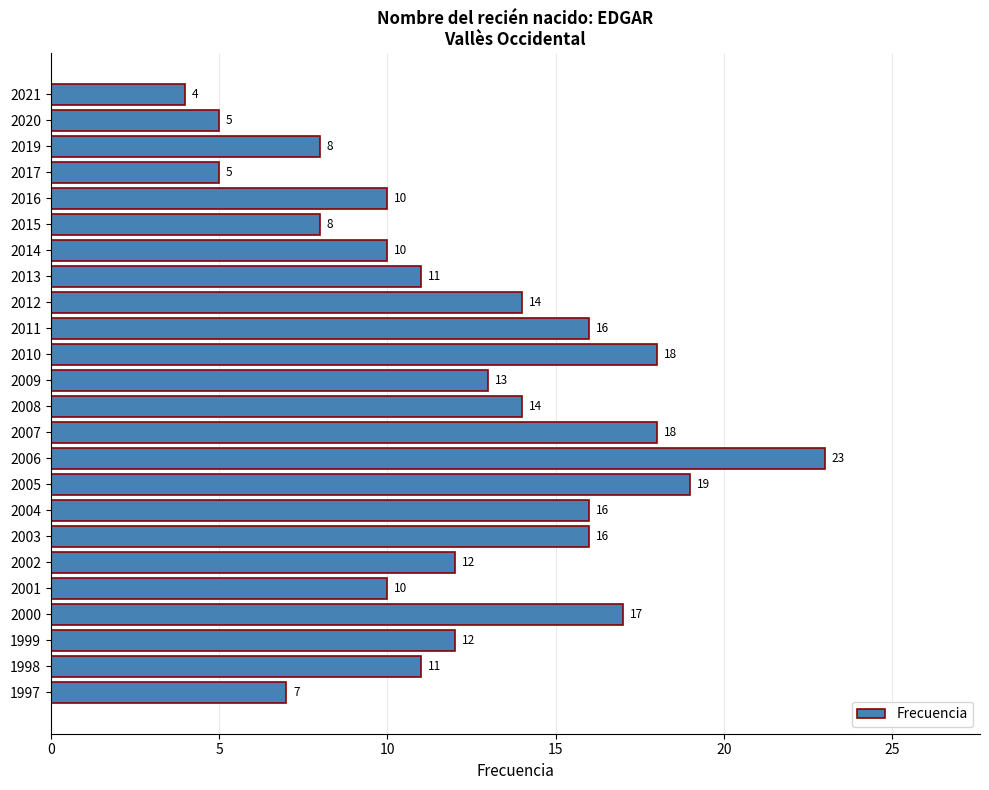

What is the sum of the values at 2016 and 2004?

26